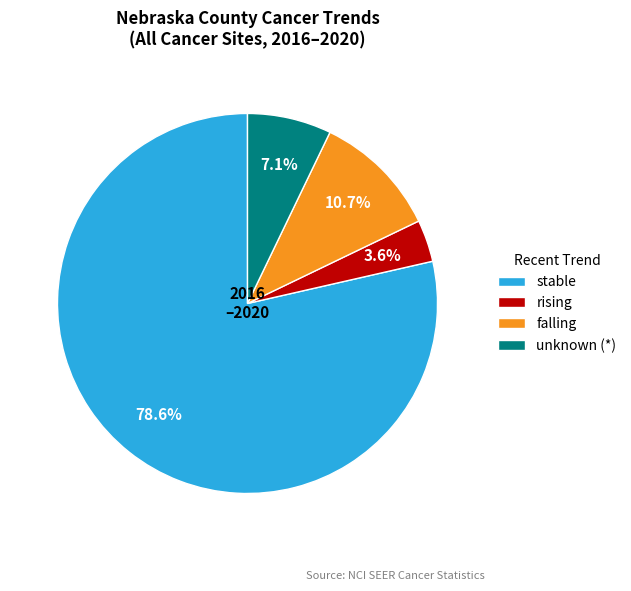

Which has a higher value, falling or stable?

stable